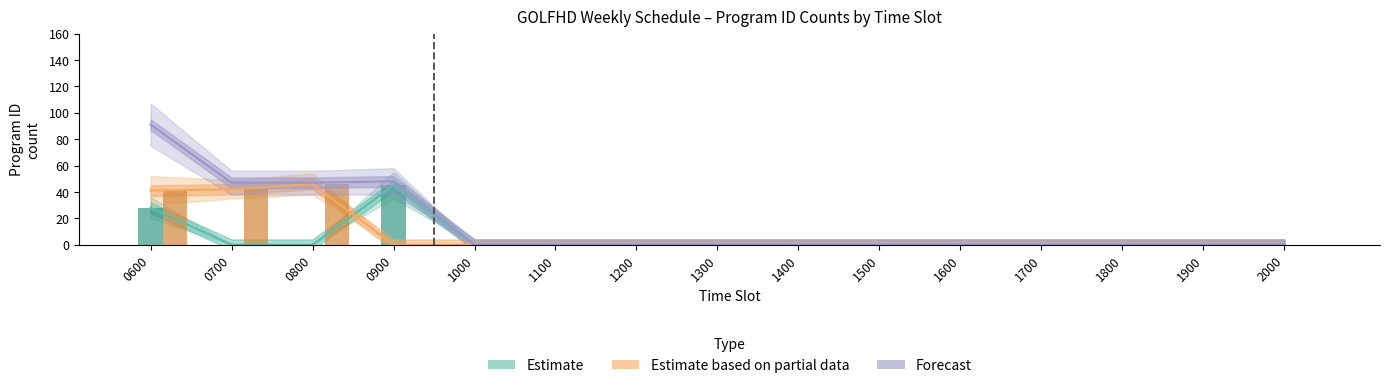

Which series has the largest range (max minus min)?

Forecast